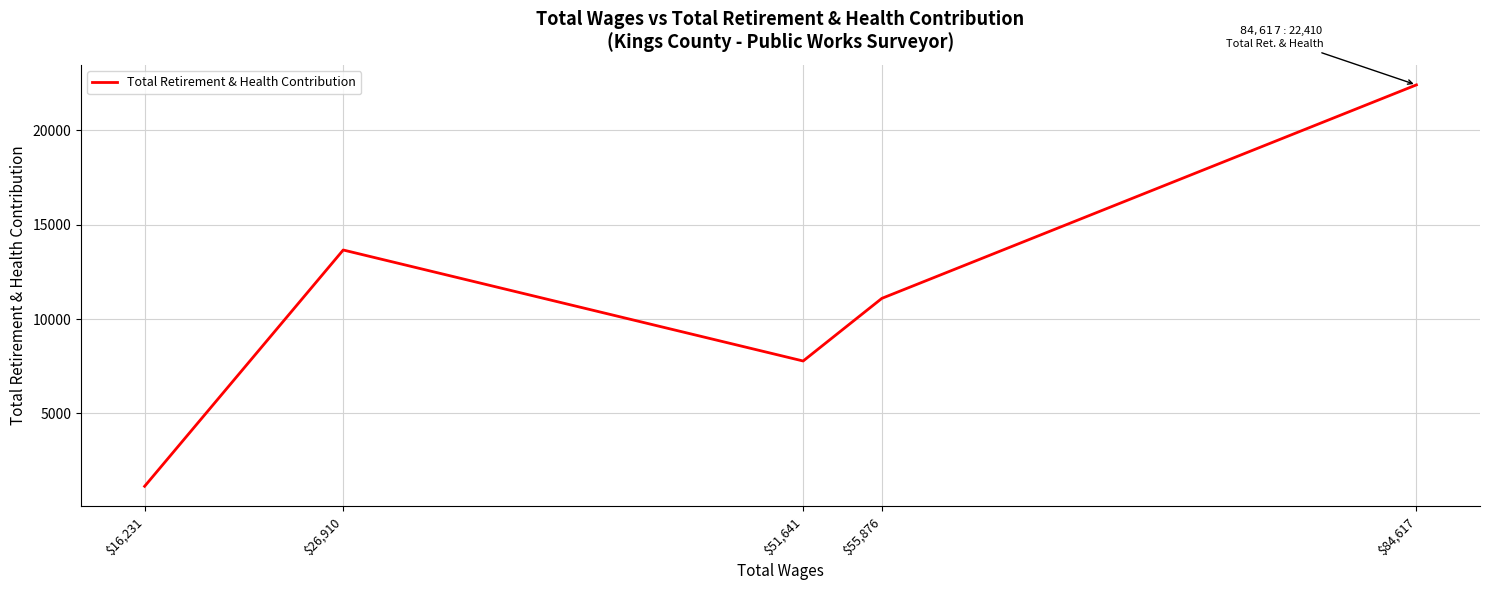

What is the label of the 3rd point from the right?

$51,641